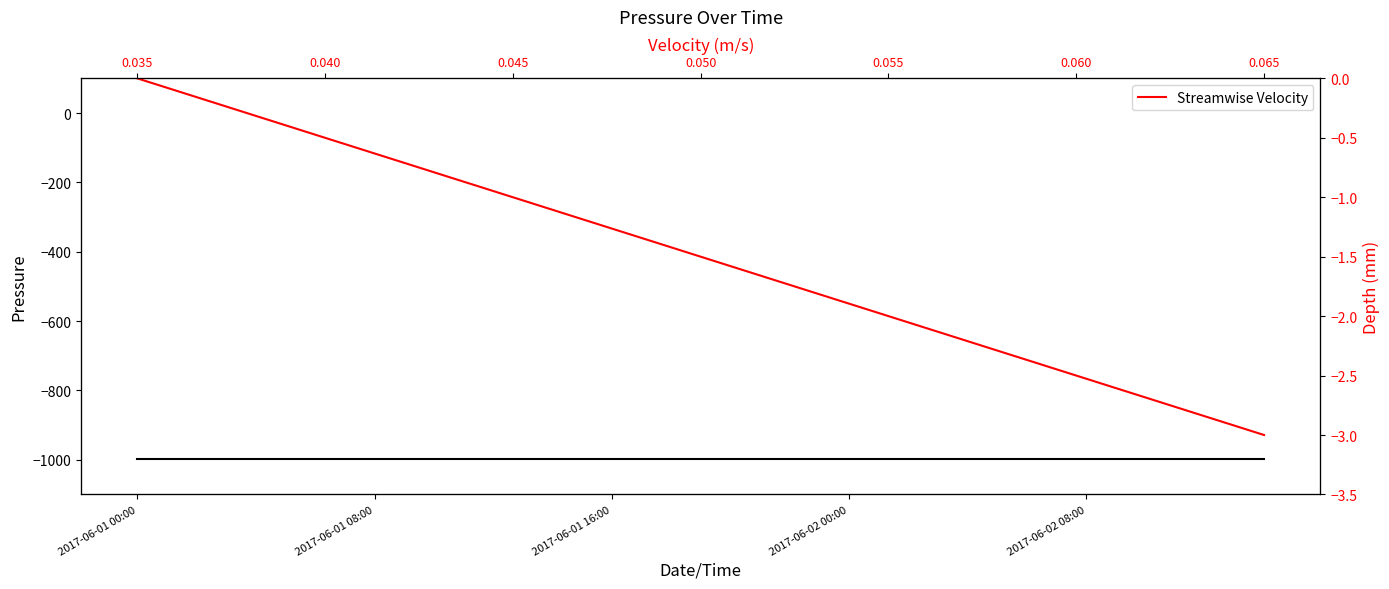

The value of Pressure (raw) at 18 is -1598.5. True or false?

False